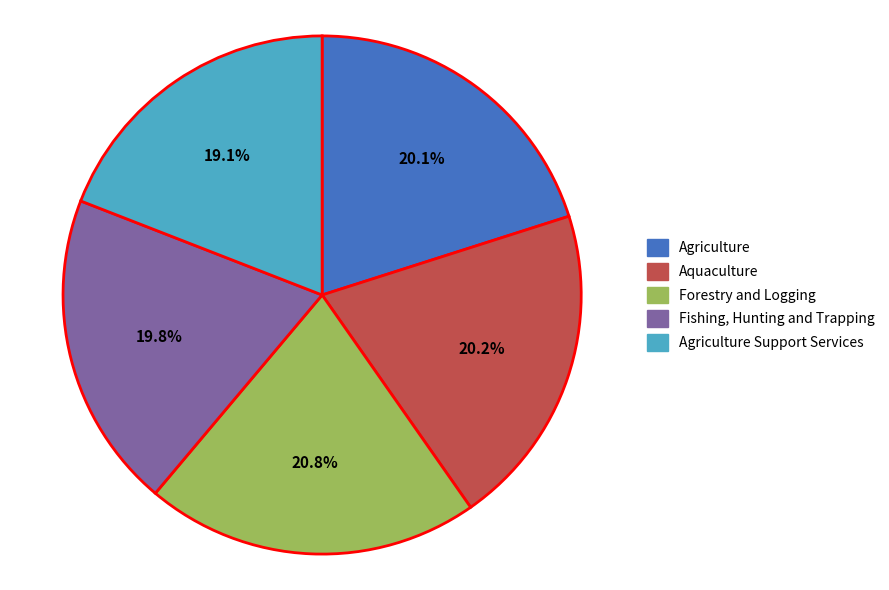

Count the number of slices in the pie.

5